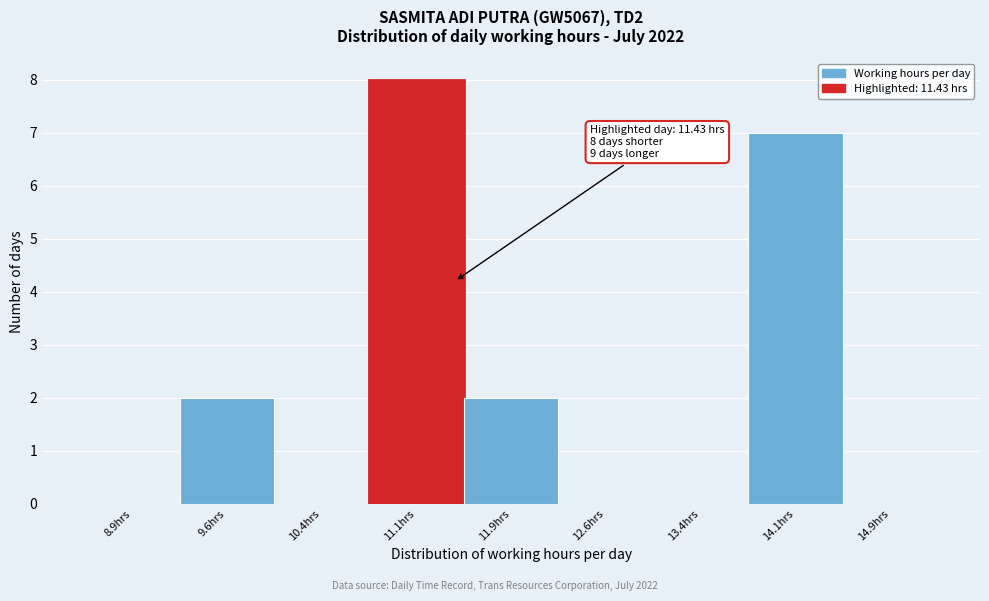

Over which range of the x-axis is the bar tallest?

10.75 to 11.50